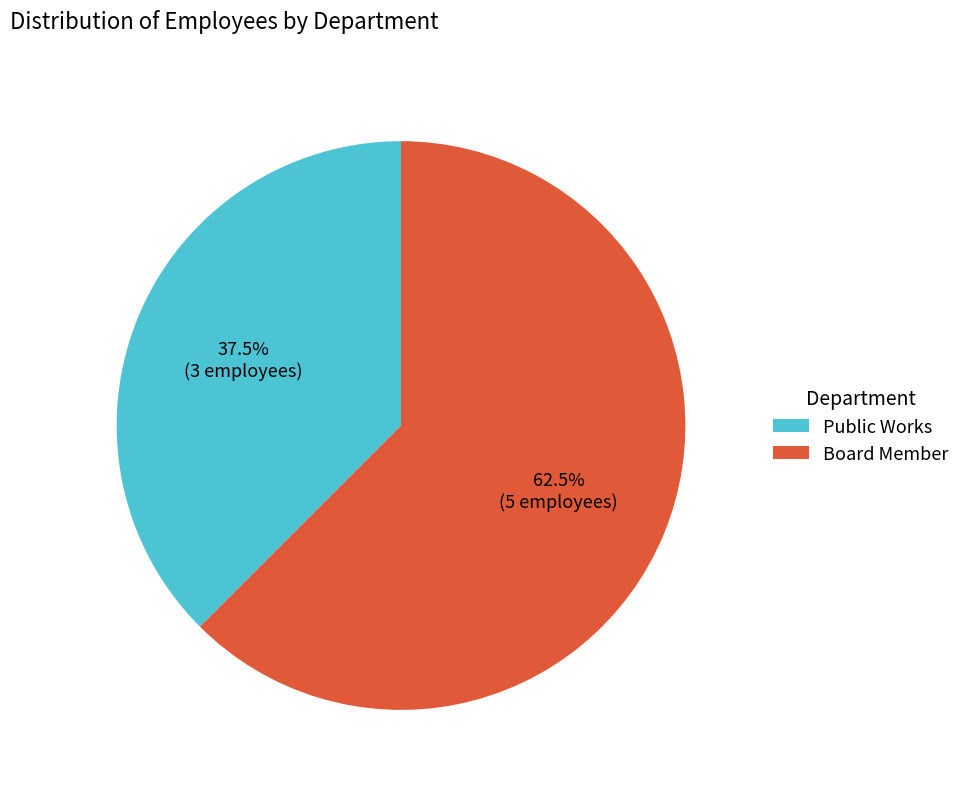

How much of the chart is everything except Public Works?

62.5%